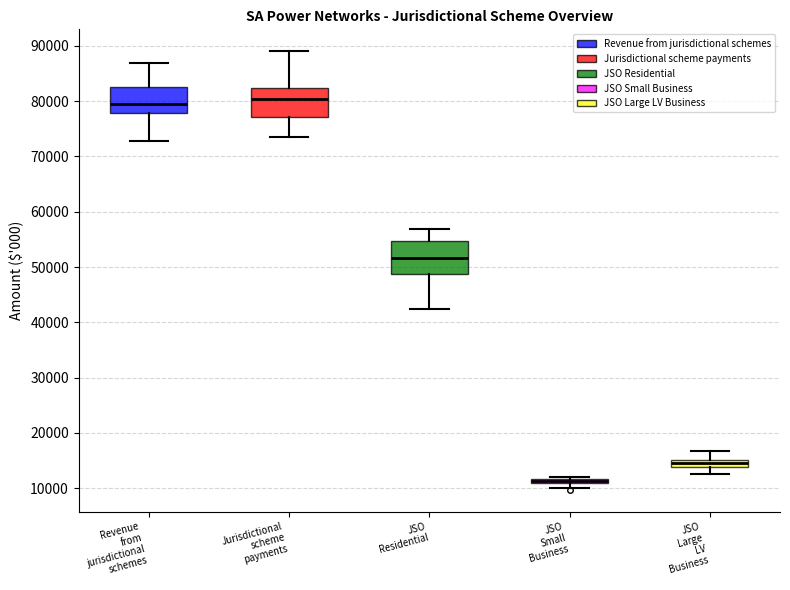

Where does the median line of the box for Jurisdictional scheme payments sit on the y-axis? The values are not printed on the chart, so give them approximately, as read against the axis.

80000